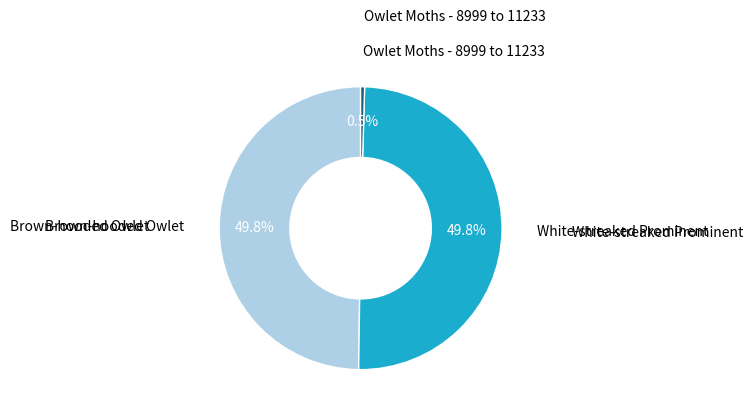

How many slices are in this pie chart?

3